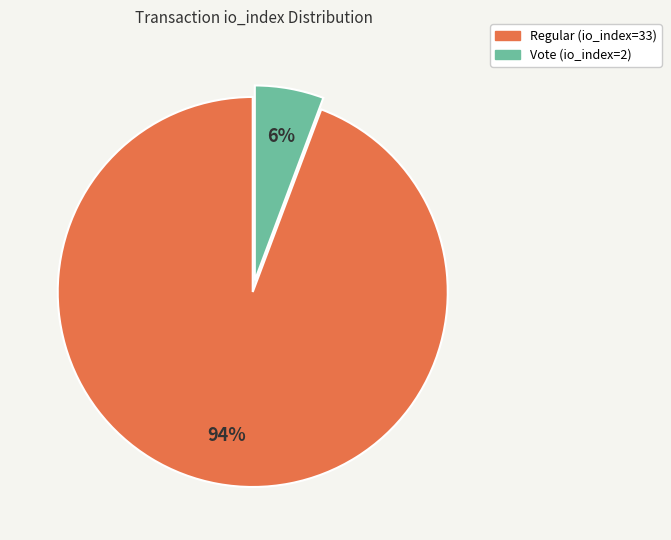

To the nearest percent, what is the combined percentage of Vote (io_index=2) and Regular (io_index=33)?

100%